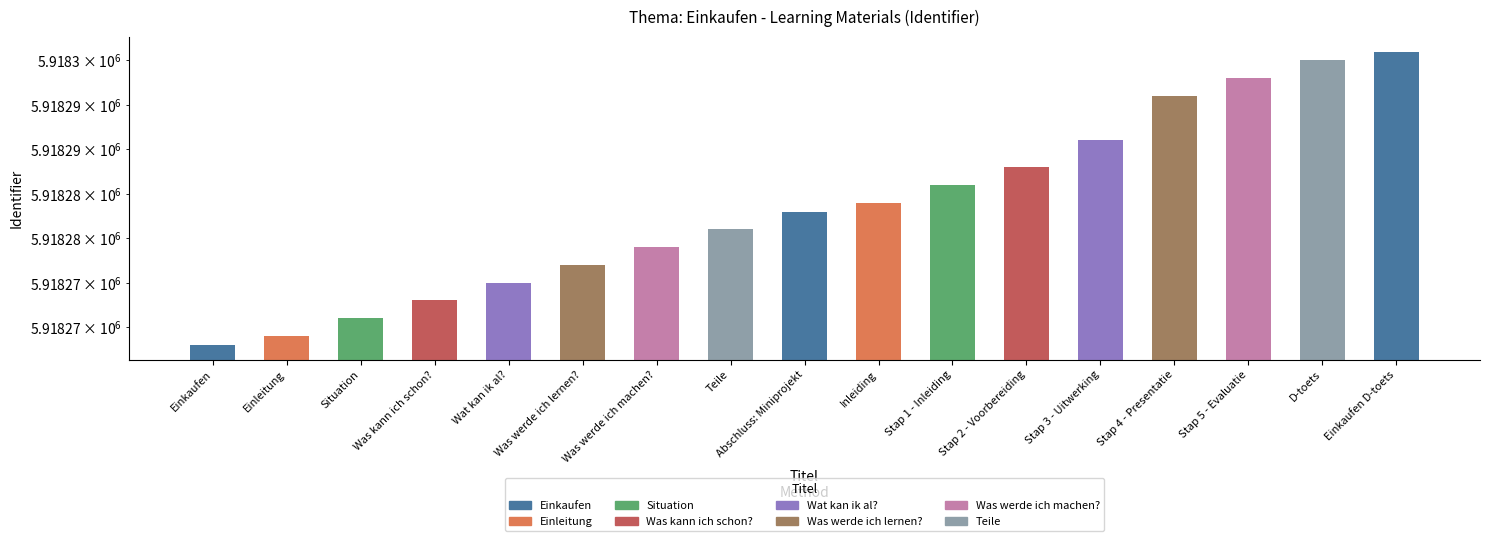

Between Was werde ich lernen? and Situation, which is larger?

Was werde ich lernen?